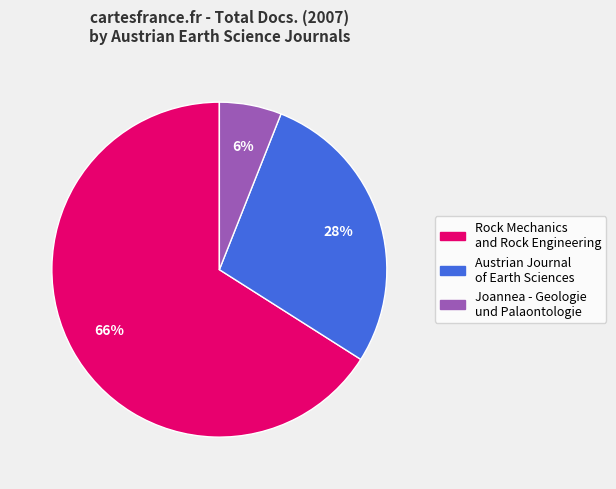

To the nearest percent, what portion does Rock Mechanics and Rock Engineering represent?

66%